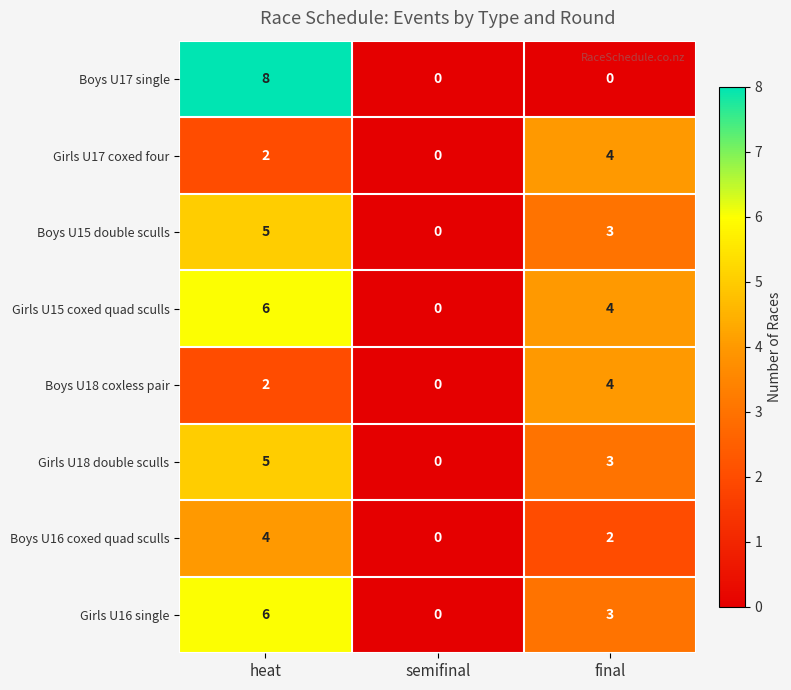

At how many categories does at least one series exceed 5?

1